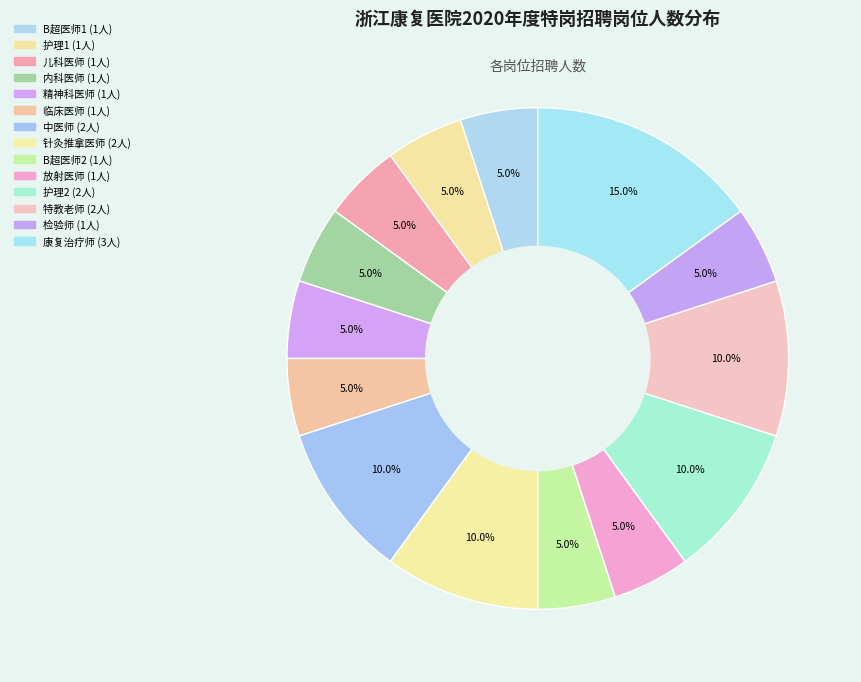

Combined, do 检验师 and 内科医师 account for over 50%?

No